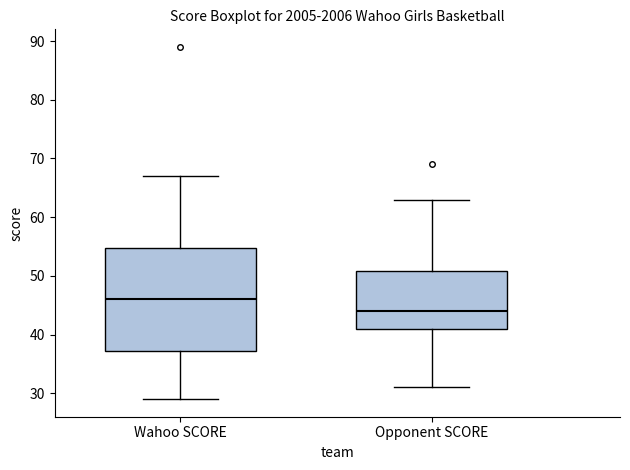

Which box is the tallest, from its lower edge to its upper edge?

Wahoo SCORE